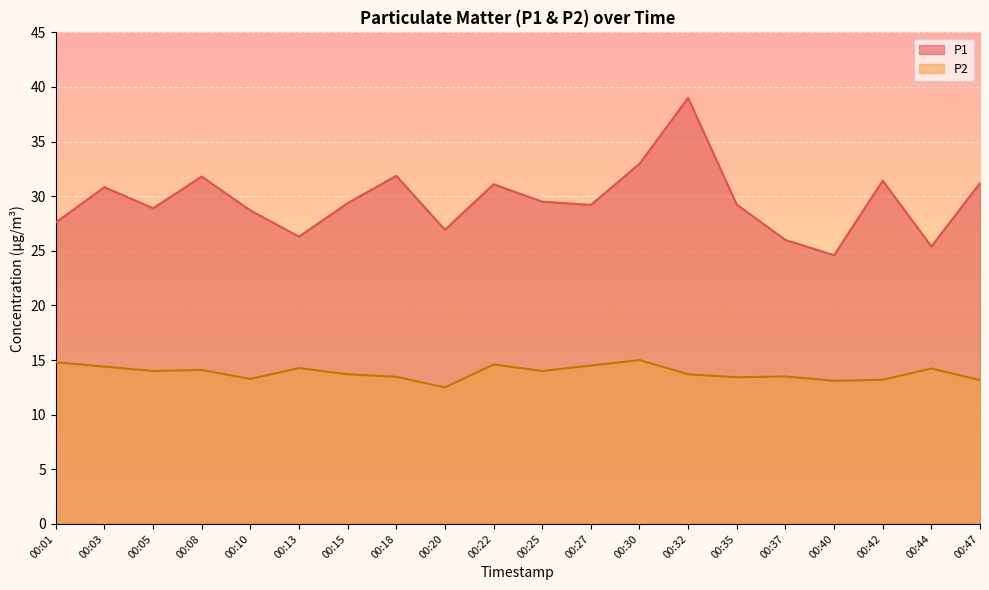

How many data points does each series have?

20